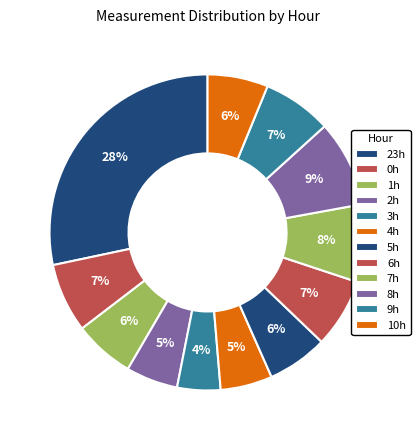

How many slices are in this pie chart?

12